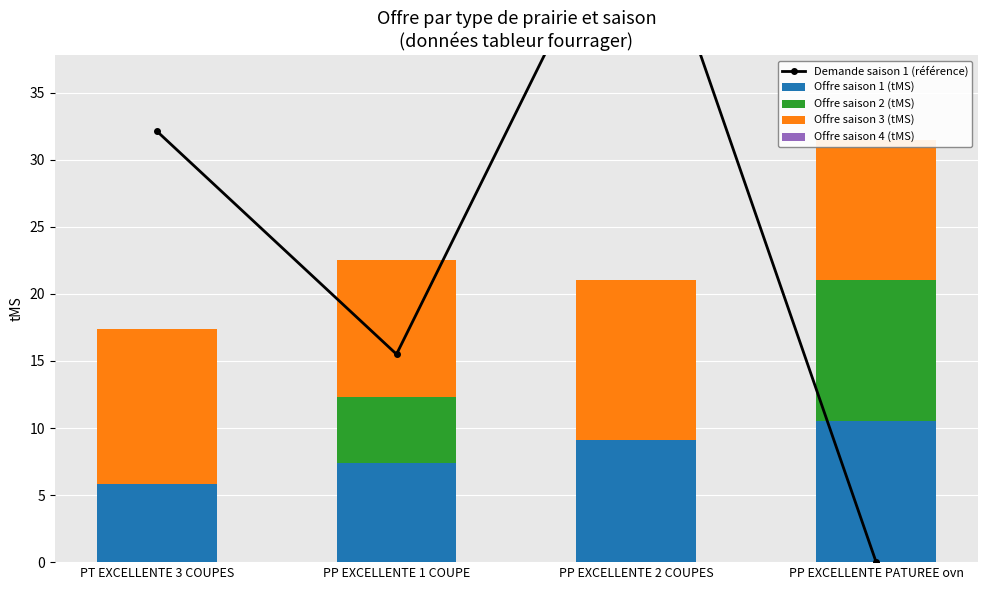

Count the number of data series in this chart.

5